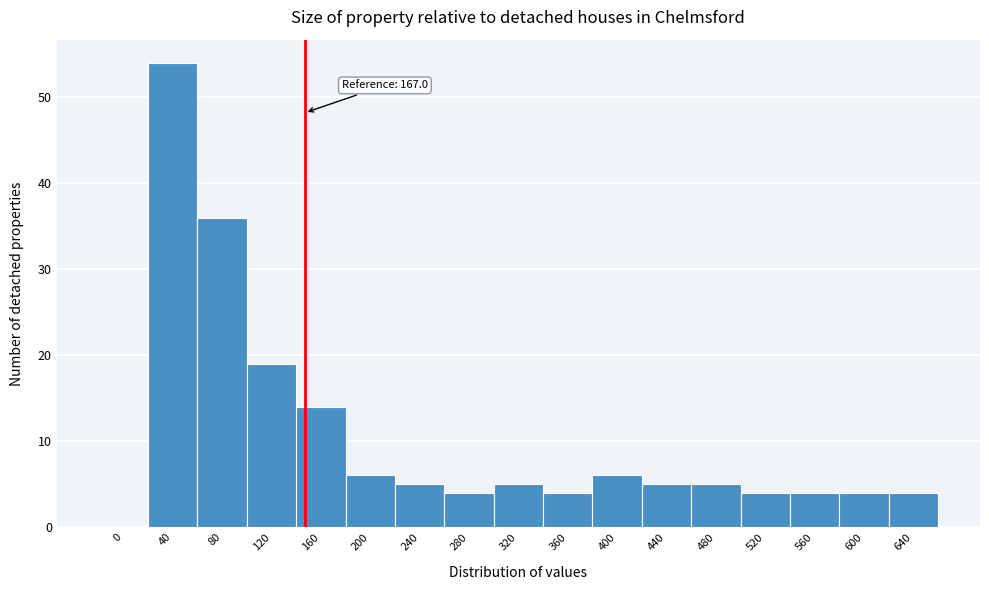

Reading right to left, list all the values displayed in this chart.

640=4	600=4	560=4	520=4	480=5	440=5	400=6	360=4	320=5	280=4	240=5	200=6	160=14	120=19	80=36	40=54	0=0